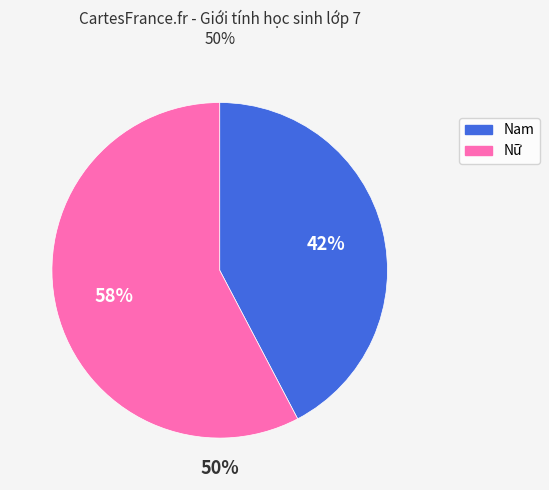

Which slice is the largest?

Nữ